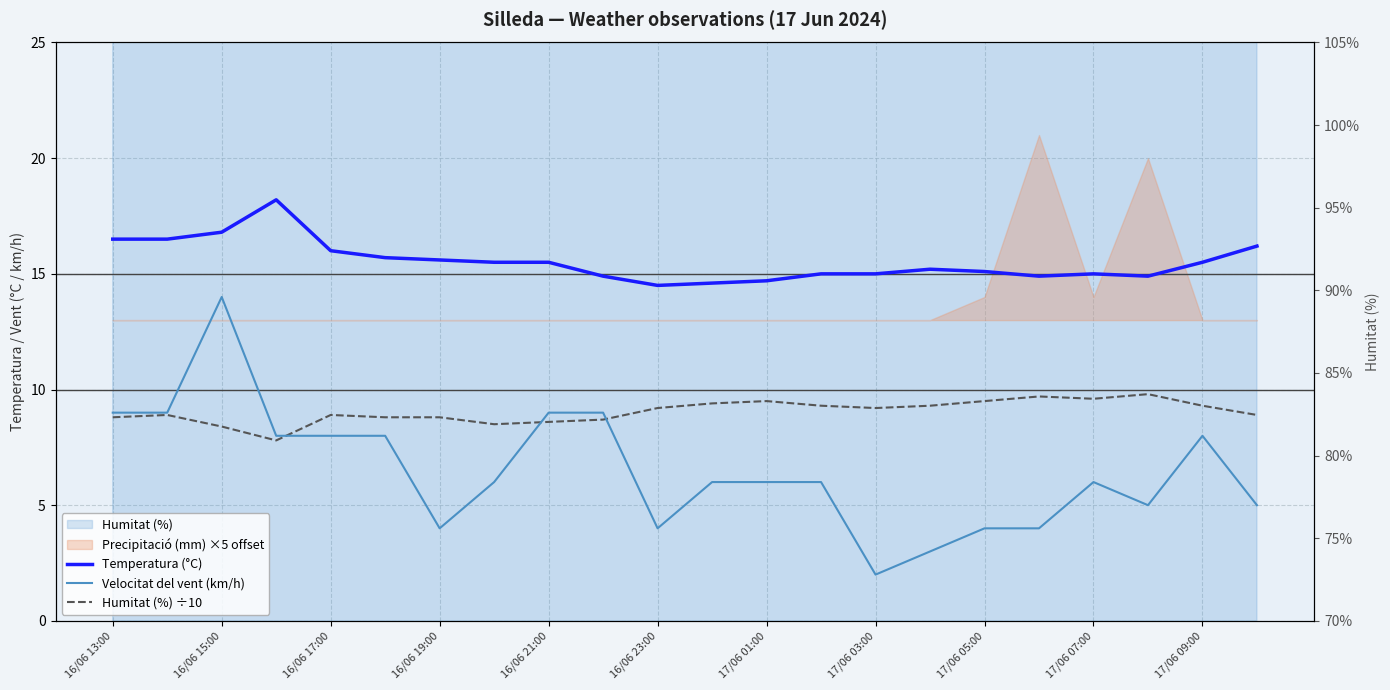

Is the value of Velocitat del vent (km/h) at 16/06 19:00 greater than the value of Temperatura (°C) at 17/06 09:00?

No